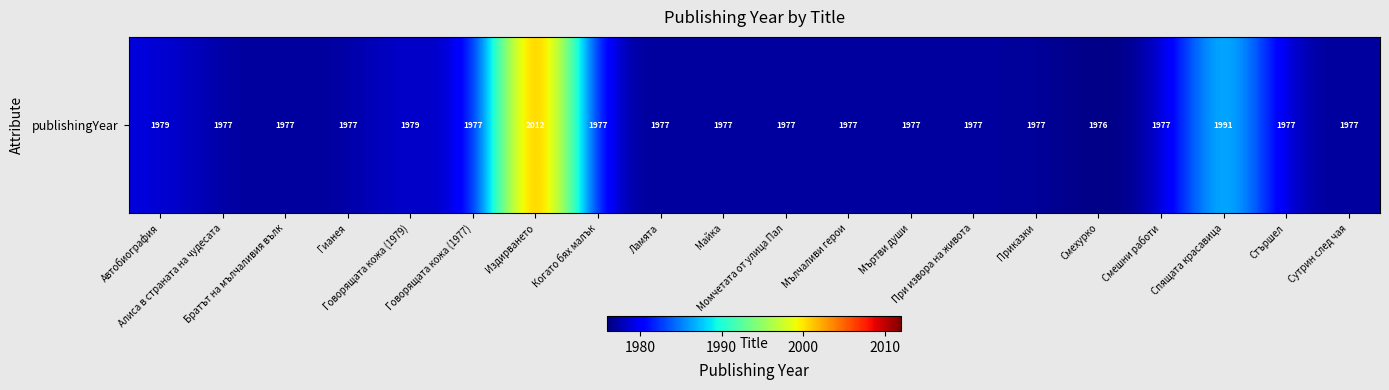

What is the minimum value shown in the chart?

1976